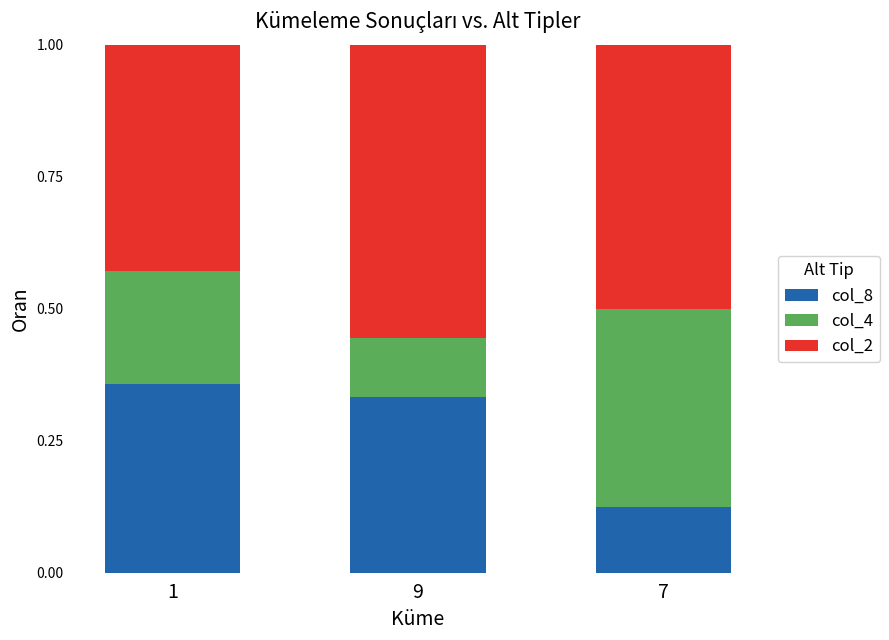

What is the total value across all series at 1?

1.0